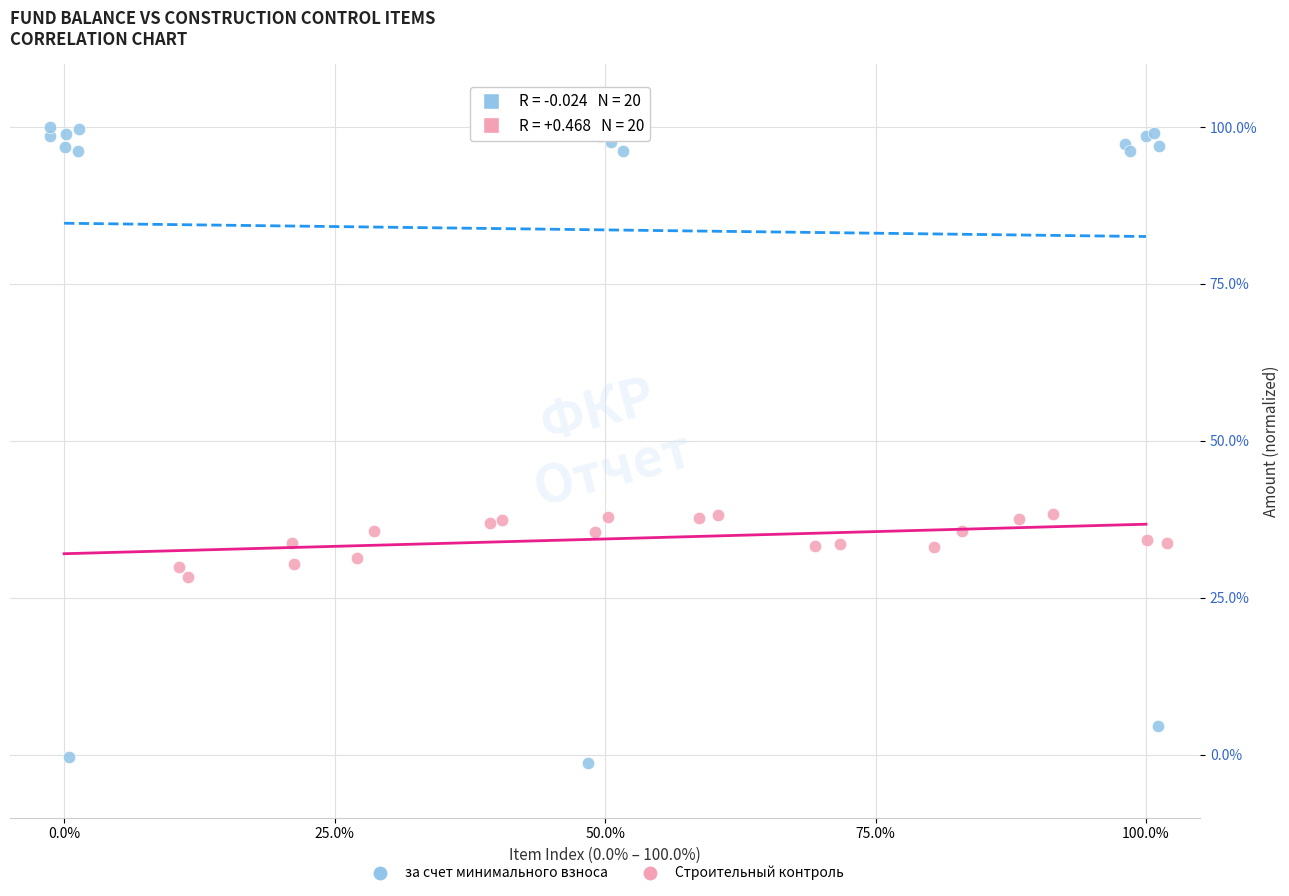

Which series reaches the maximum Y coordinate?

за счет минимального взноса